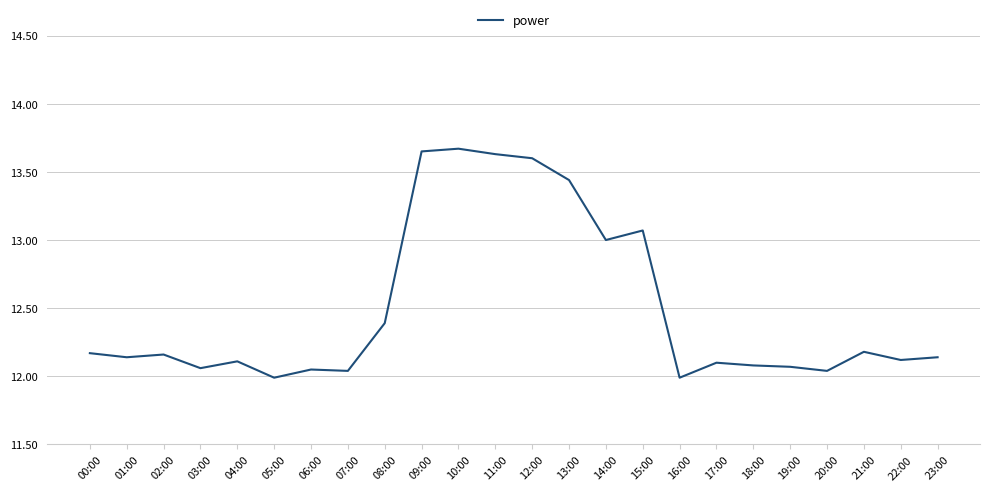

Where does the data first go above 12?

00:00